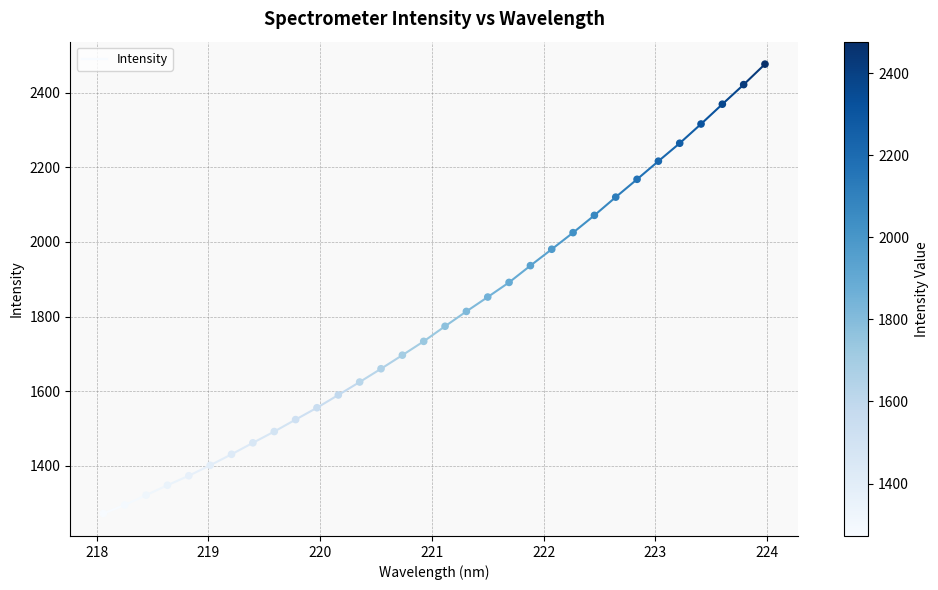

What is the range of Y values (max minus min)?

1204.3